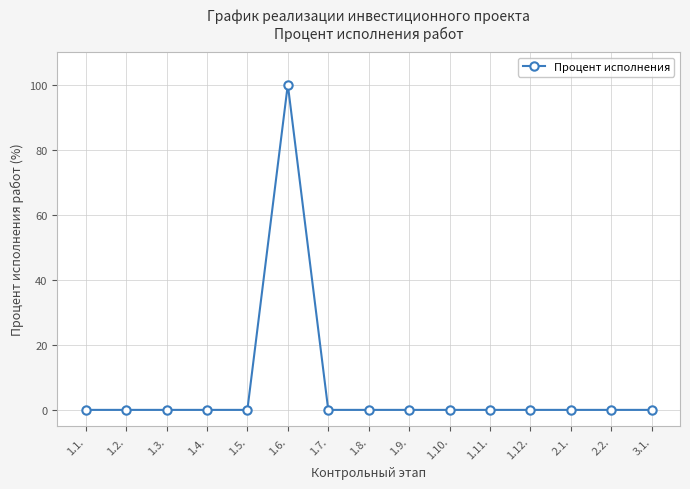

Which category has the highest value across all series?

1.6.